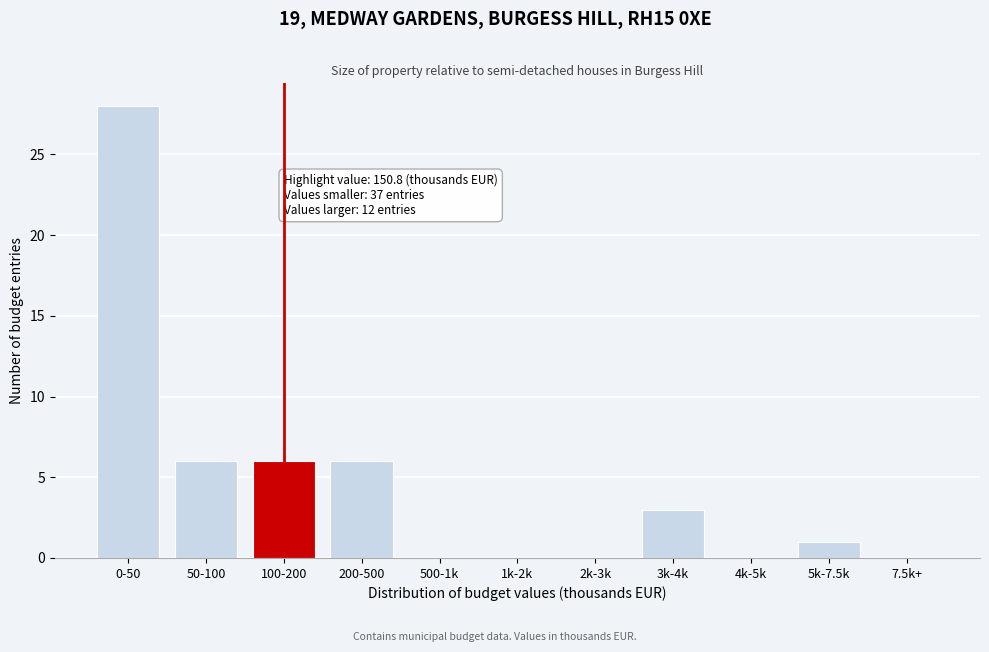

Reading left to right, list all the values displayed in this chart.

0-50=28	50-100=6	100-200=6	200-500=6	500-1k=0	1k-2k=0	2k-3k=0	3k-4k=3	4k-5k=0	5k-7.5k=1	7.5k+=0